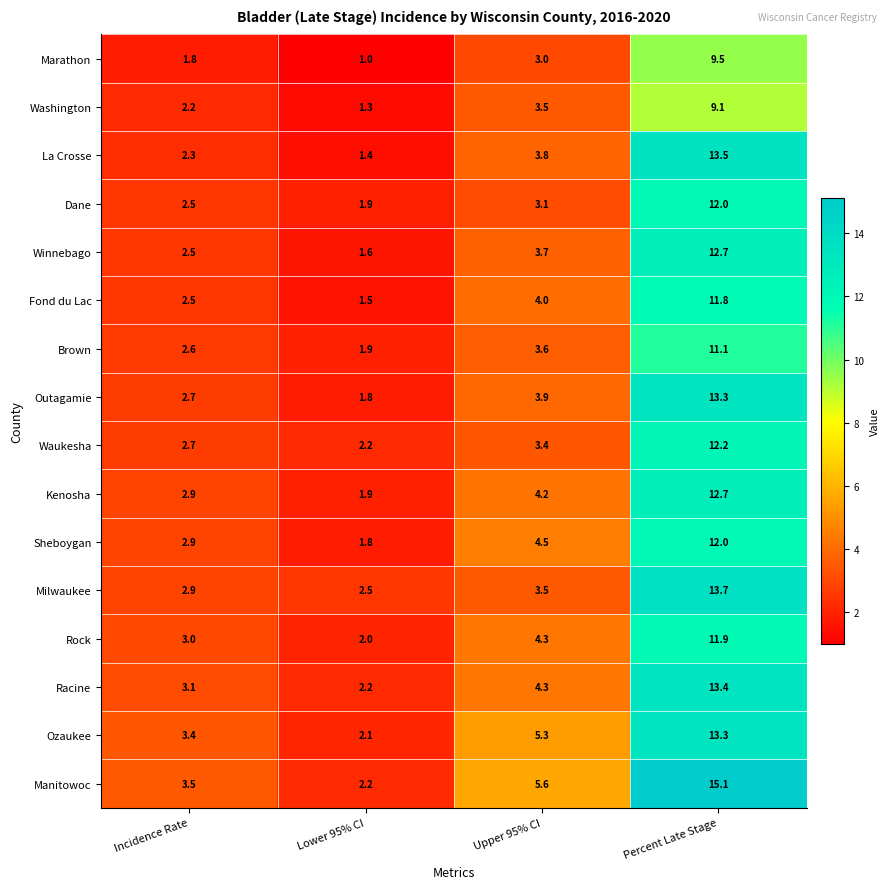

What is the lowest value of the Sheboygan series?

1.8